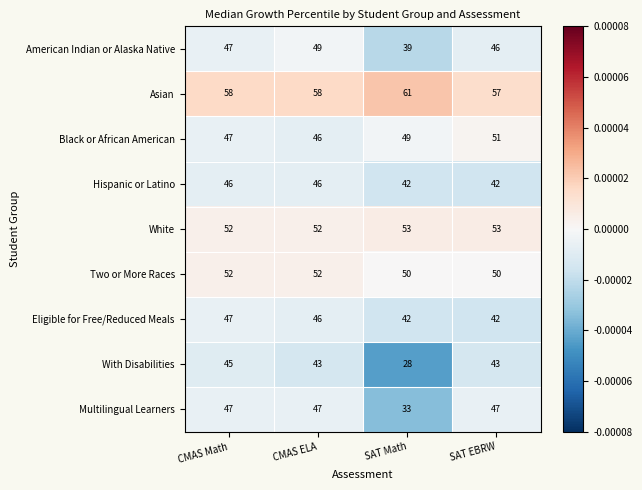

Is it true that Black or African American equals 65 at SAT Math?

False